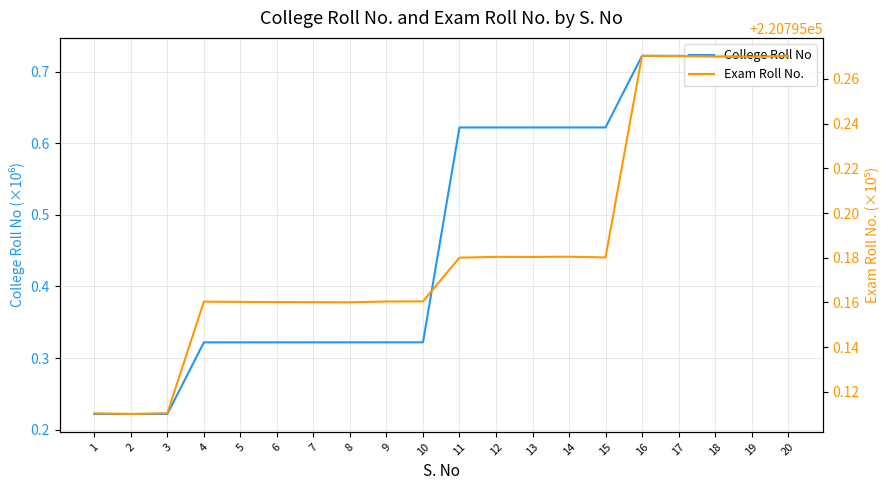

What is the sum of the Exam Roll No. values at 9 and 4?

441590.3